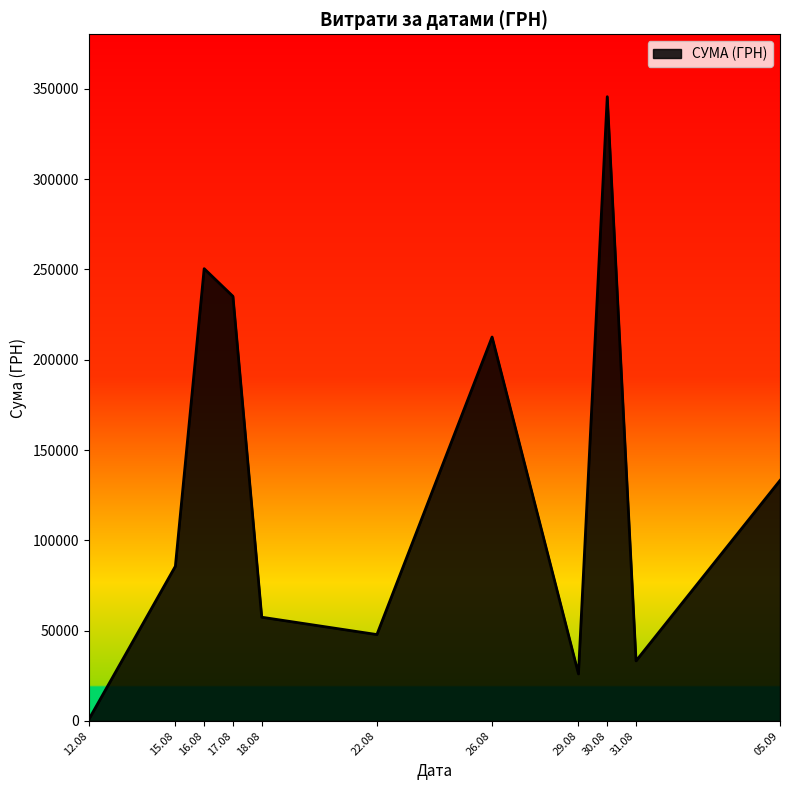

At which category does the chart reach its minimum across all series?

12.08